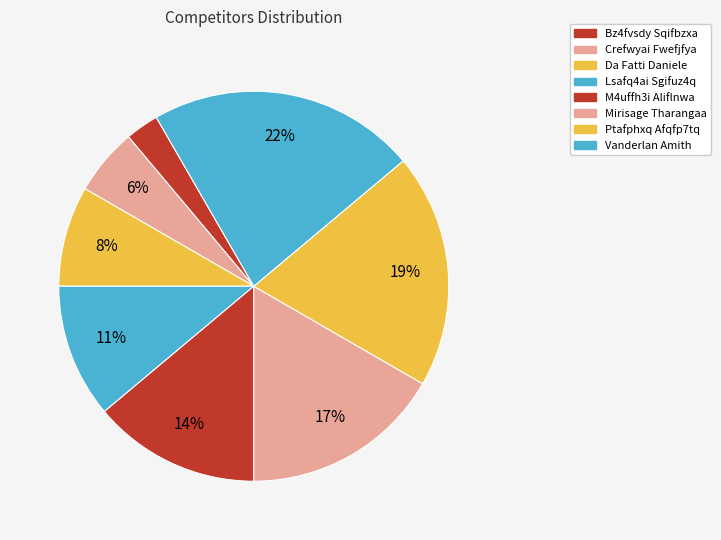

Count the number of slices in the pie.

8